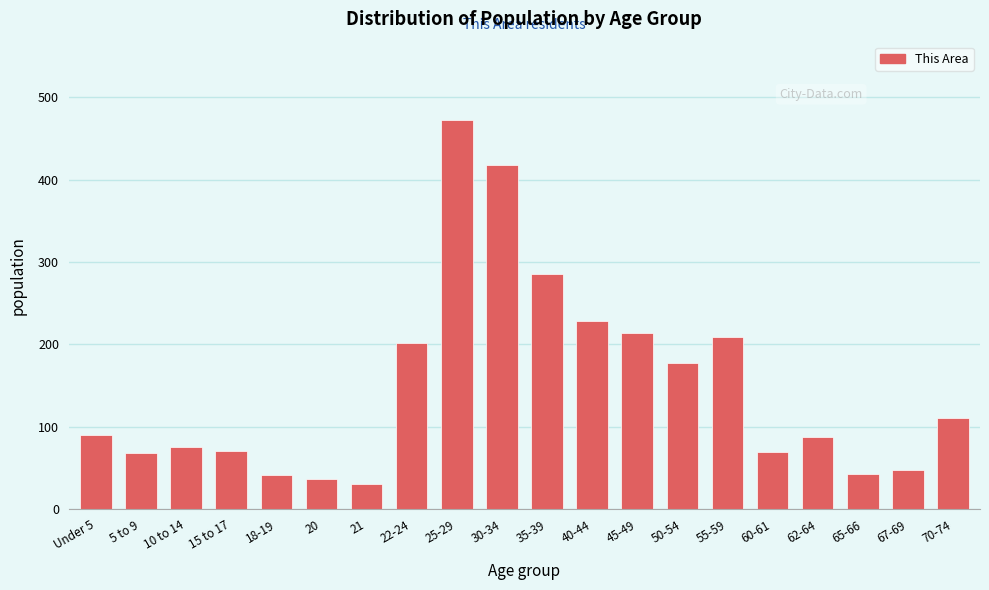

What is the difference between the maximum and minimum values?

443